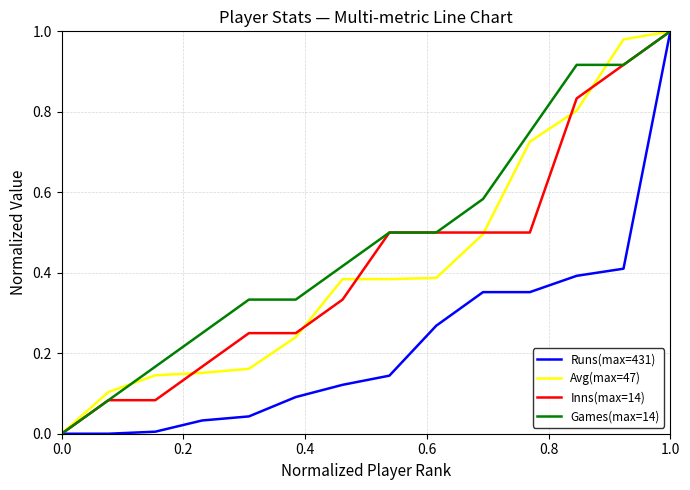

Which series has the largest total across all categories?

Games(max=14)